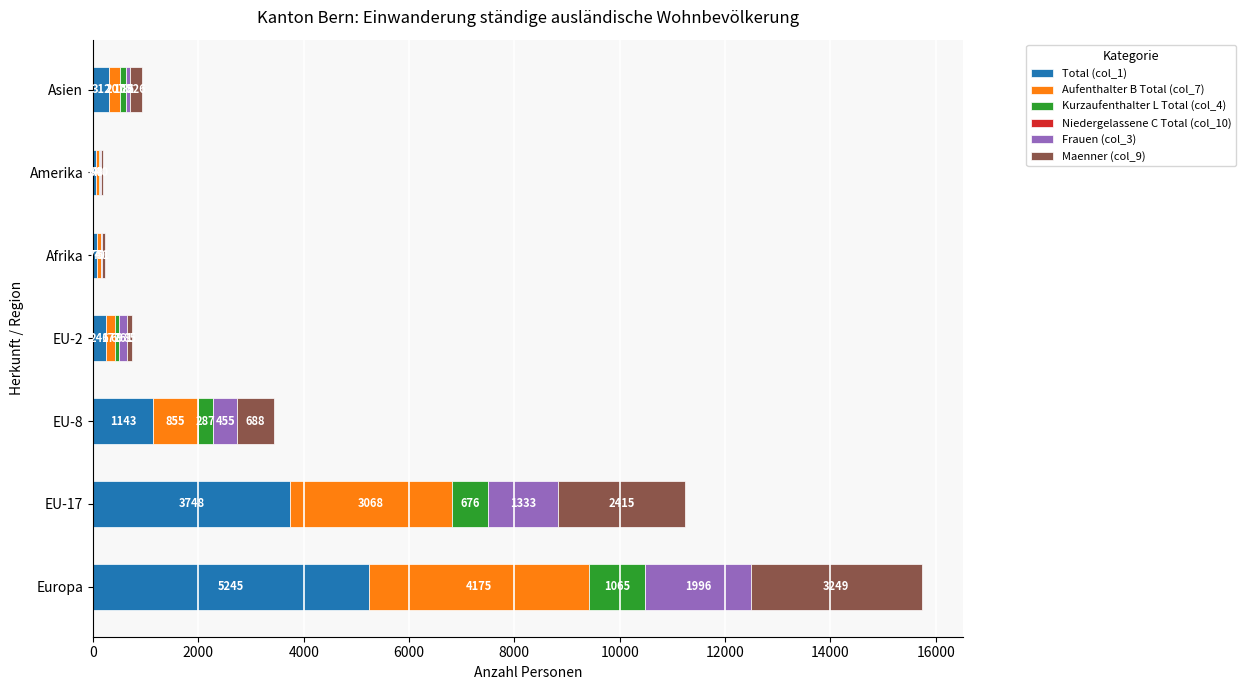

Where is Total (col_1) nearest to the value 2654?

EU-17